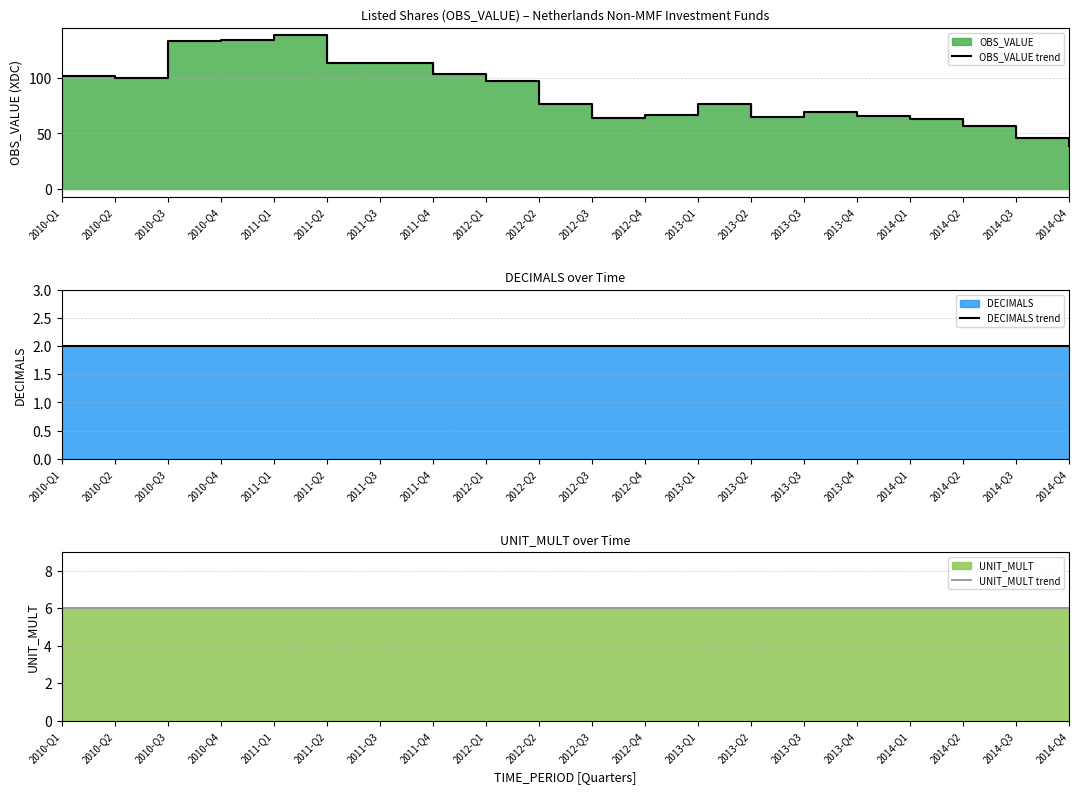

Does the chart display data point markers on the line(s)?

No